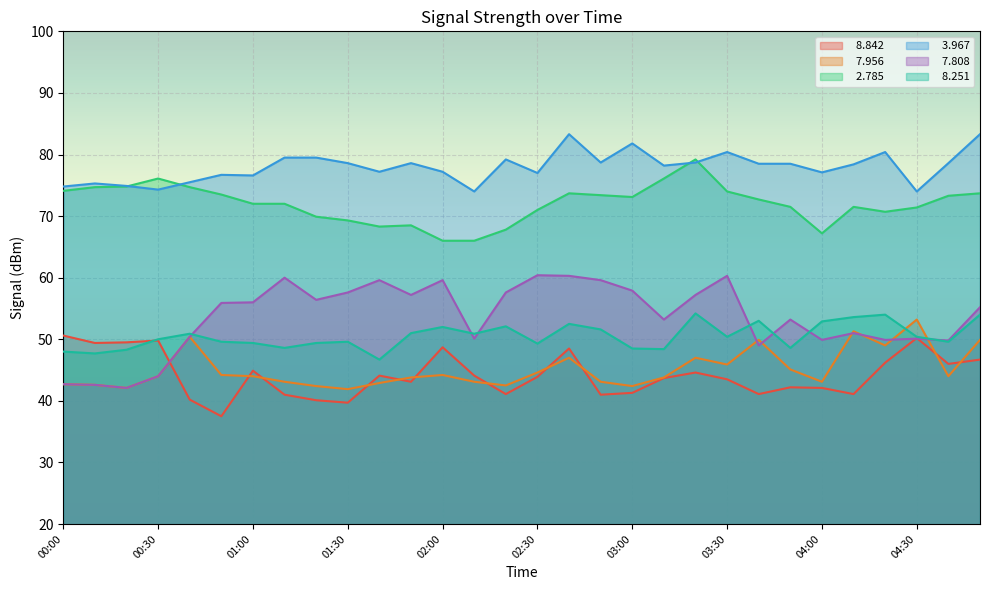

At which category does   7.956 reach its first local peak?

00:40